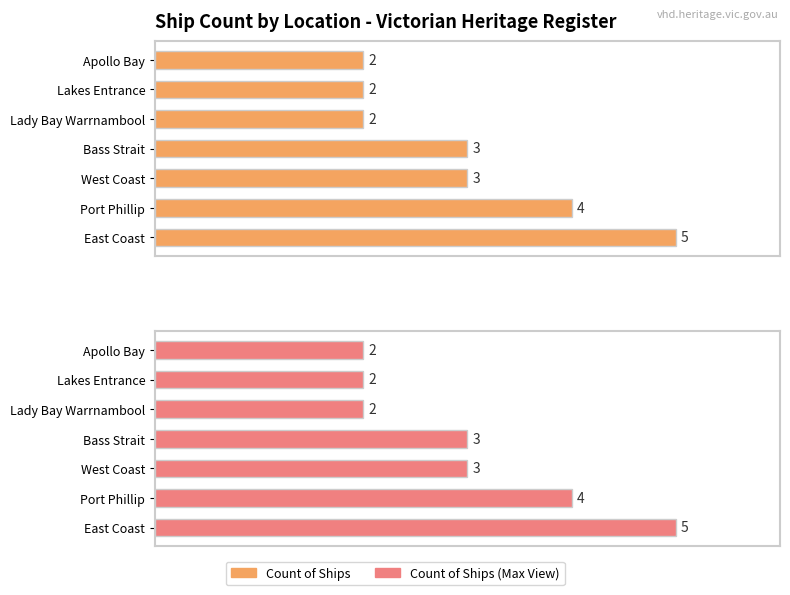

What is the minimum value shown in the chart?

2